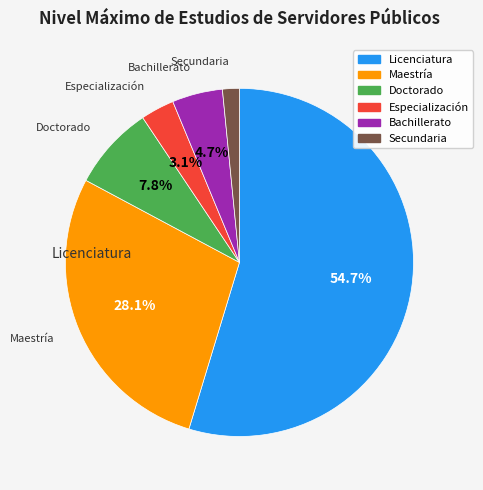

To the nearest percent, what percentage of the pie is Especialización?

3%